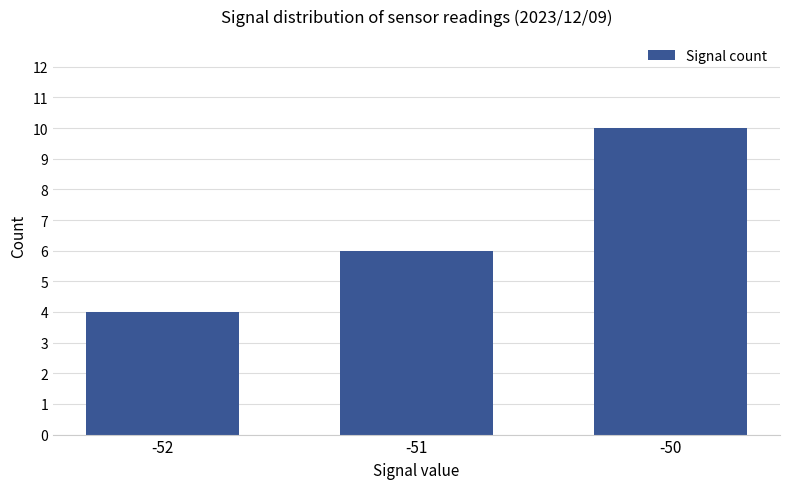

Which category has the lowest value across all series?

-52